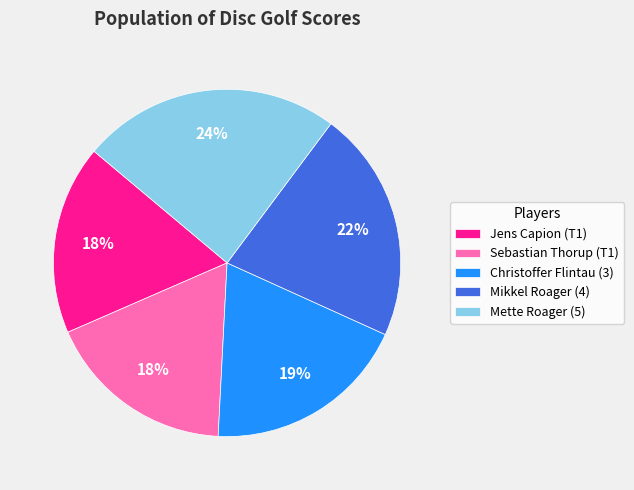

What is the largest slice in the pie chart?

Mette Roager (5)